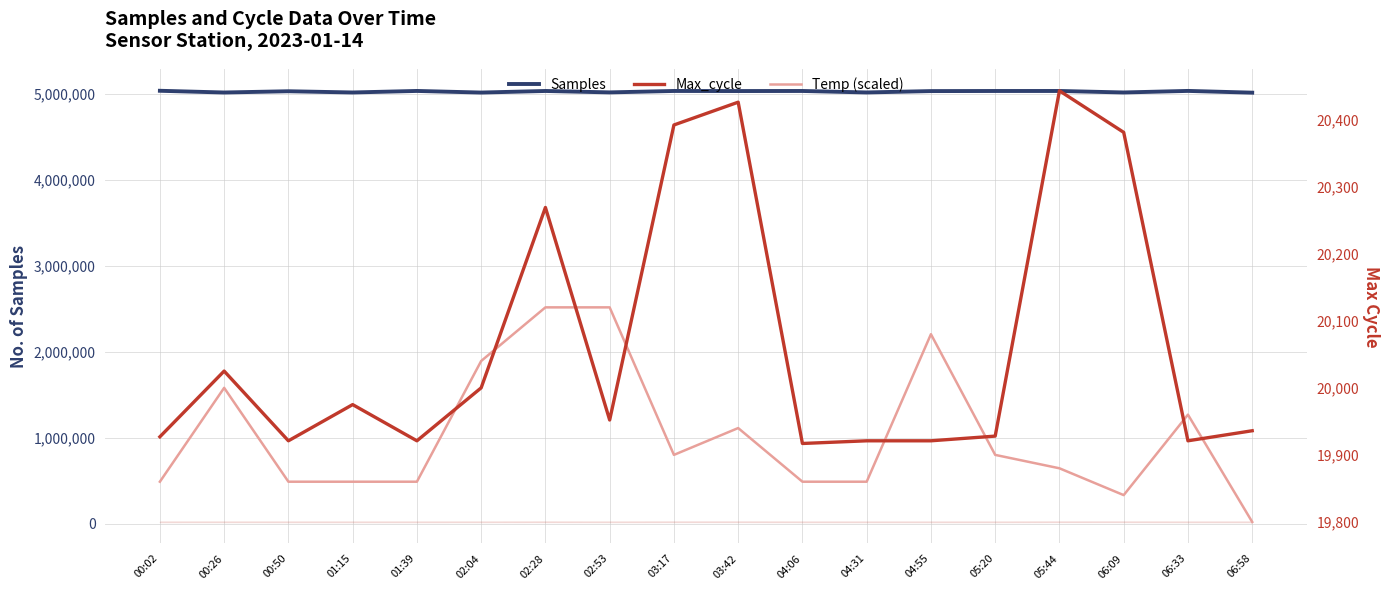

What are all the series names shown in the legend?

Samples, Max_cycle, Temp (scaled)